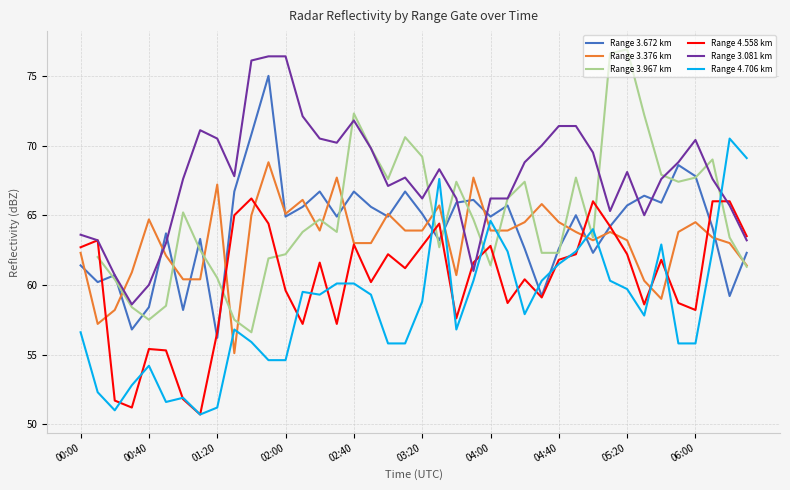

What is the greatest value displayed?

76.9